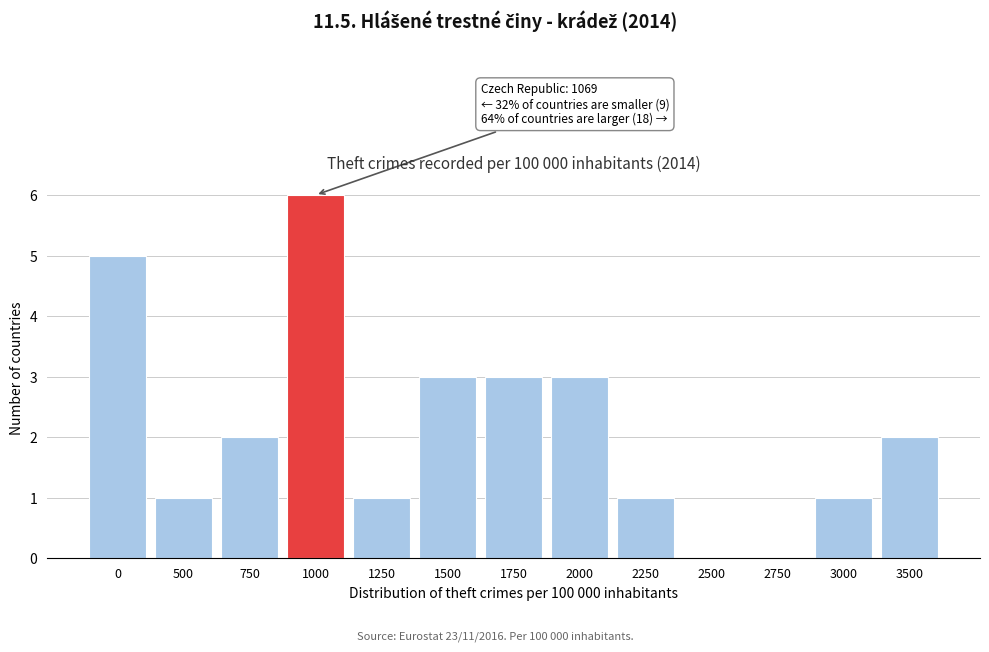

Reading right to left, what are all the values shown in this chart?

3500=2	3000=1	2750=0	2500=0	2250=1	2000=3	1750=3	1500=3	1250=1	1000=6	750=2	500=1	0=5